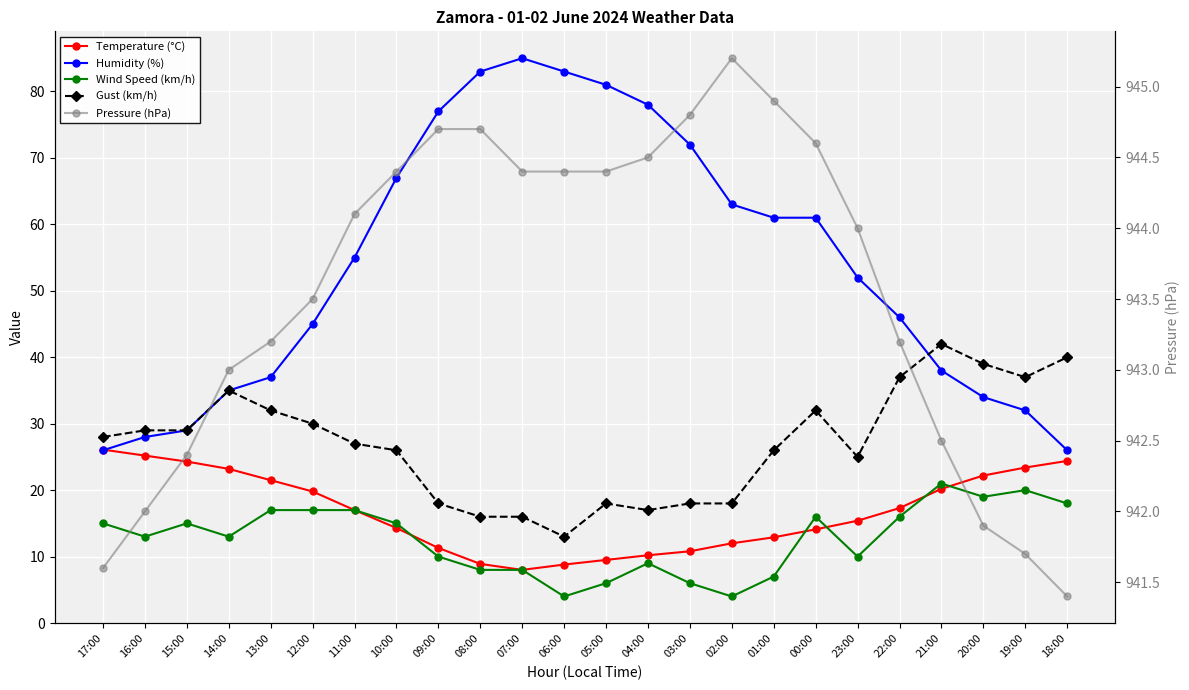

Which series has the largest total across all categories?

Pressure (hPa)